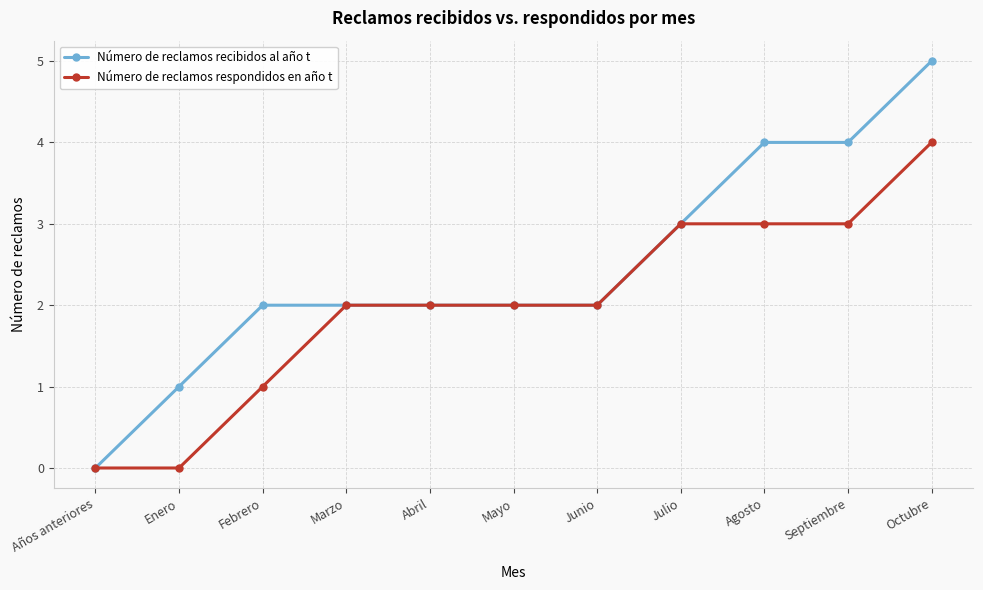

What is the greatest value displayed?

5